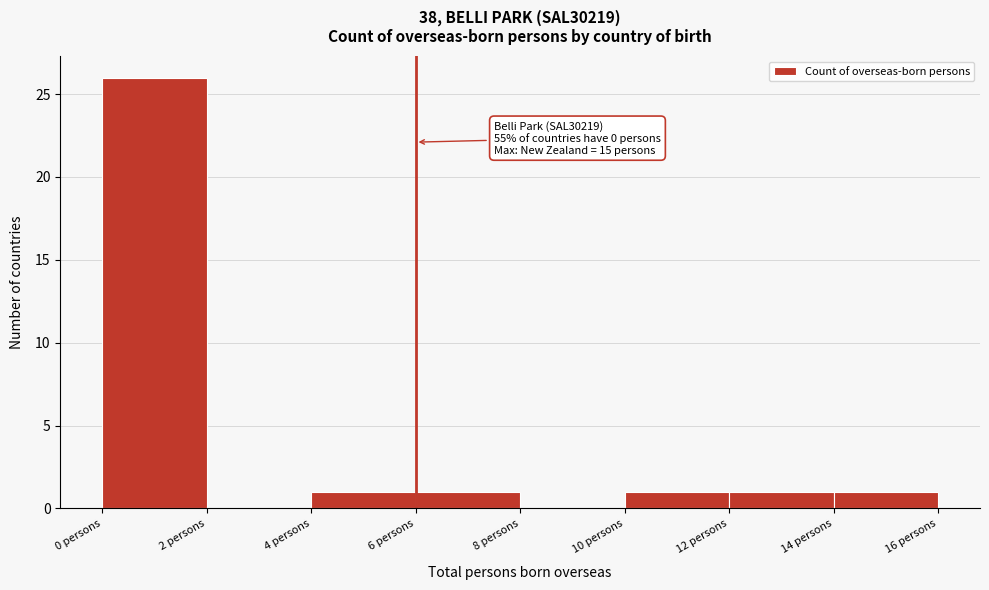

Over which range of the x-axis is the bar tallest?

0 to 2